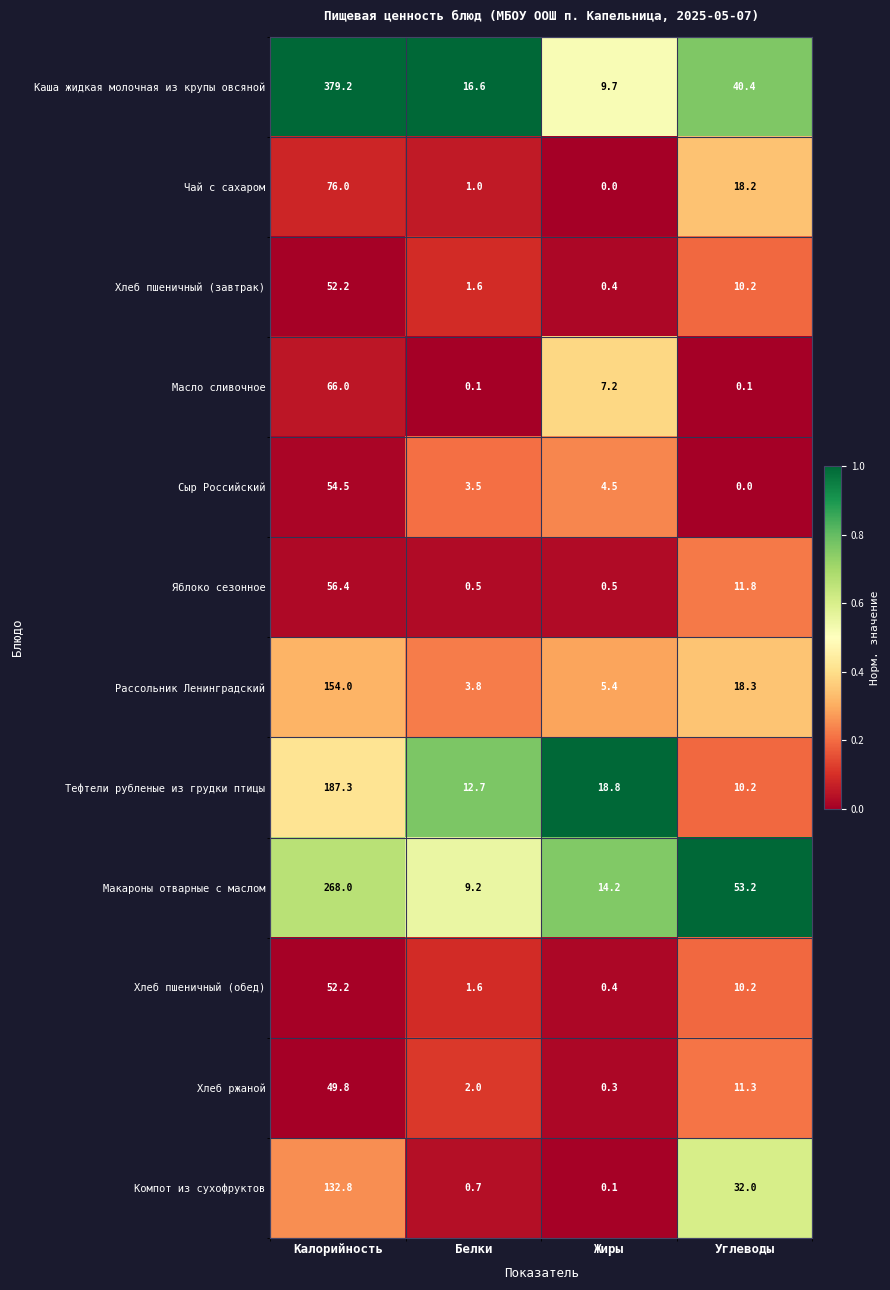

Which series has the largest total across all categories?

Каша жидкая молочная из крупы овсяной